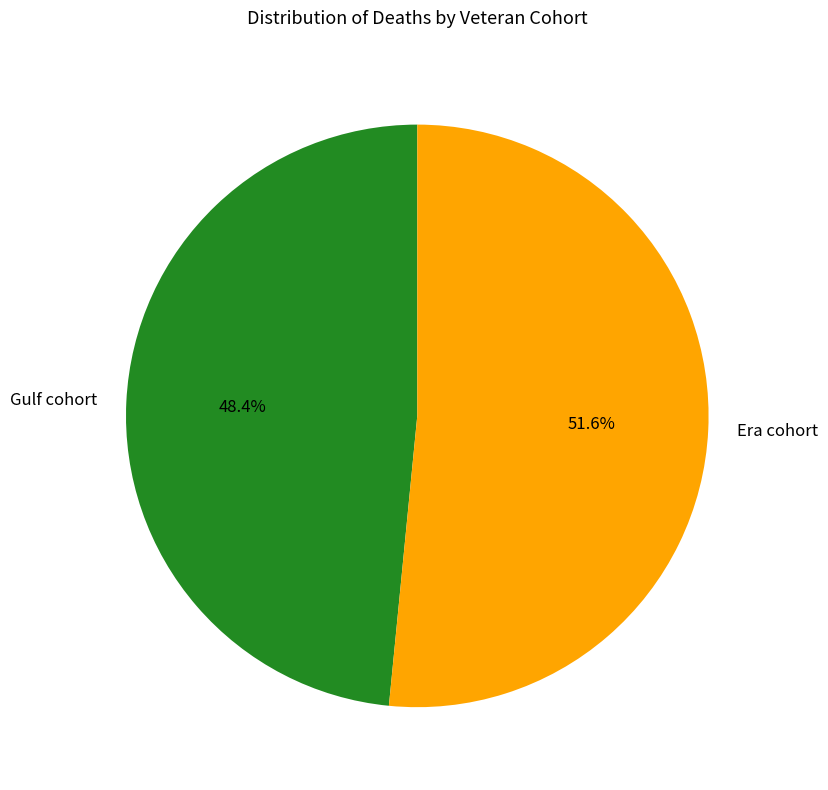

Combined, do Era cohort and Gulf cohort account for over 50%?

Yes